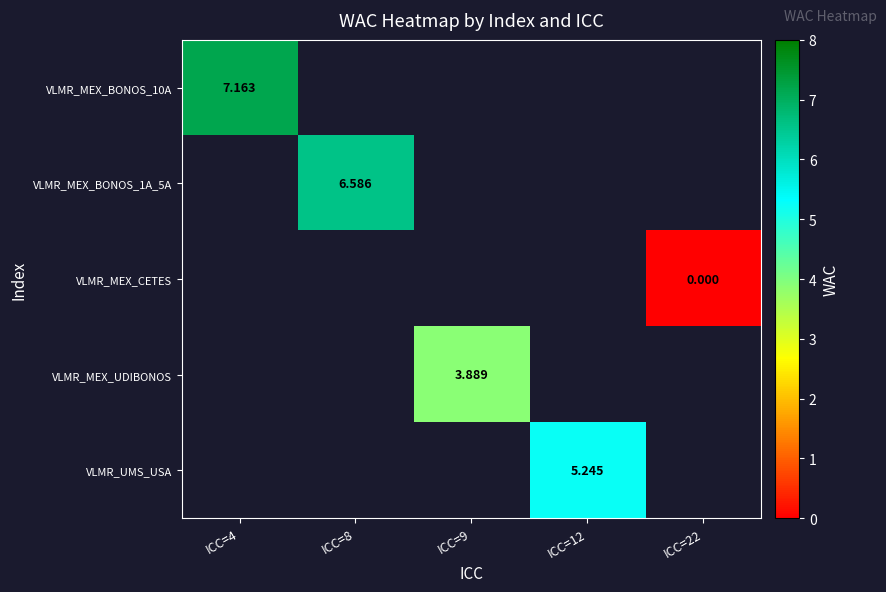

Is the value of VLMR_MEX_UDIBONOS at ICC=22 greater than the value of VLMR_MEX_BONOS_10A at ICC=9?

No